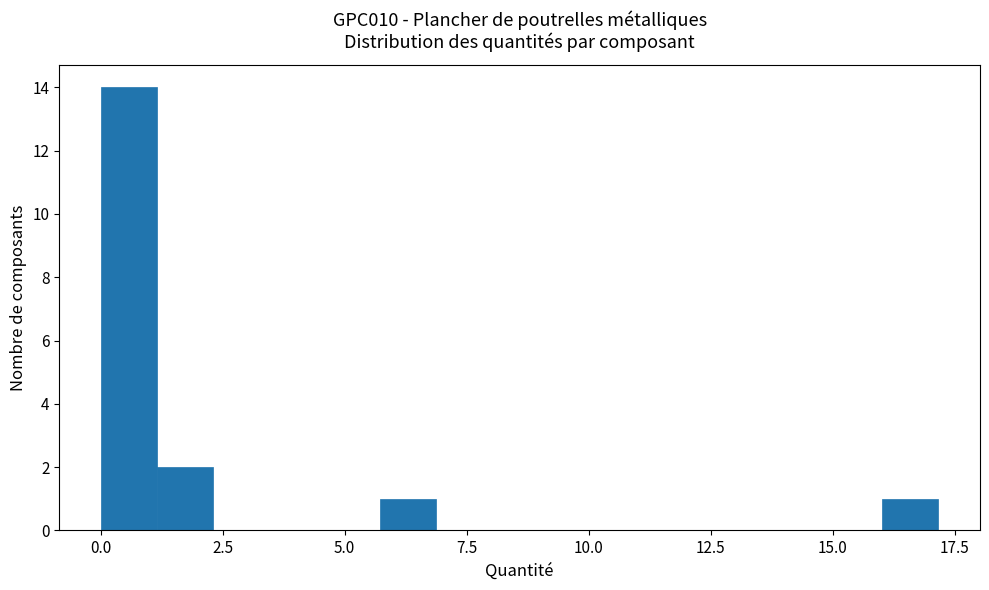

Read against the x-axis, roughly where is the centre of the tallest bar?

0.5